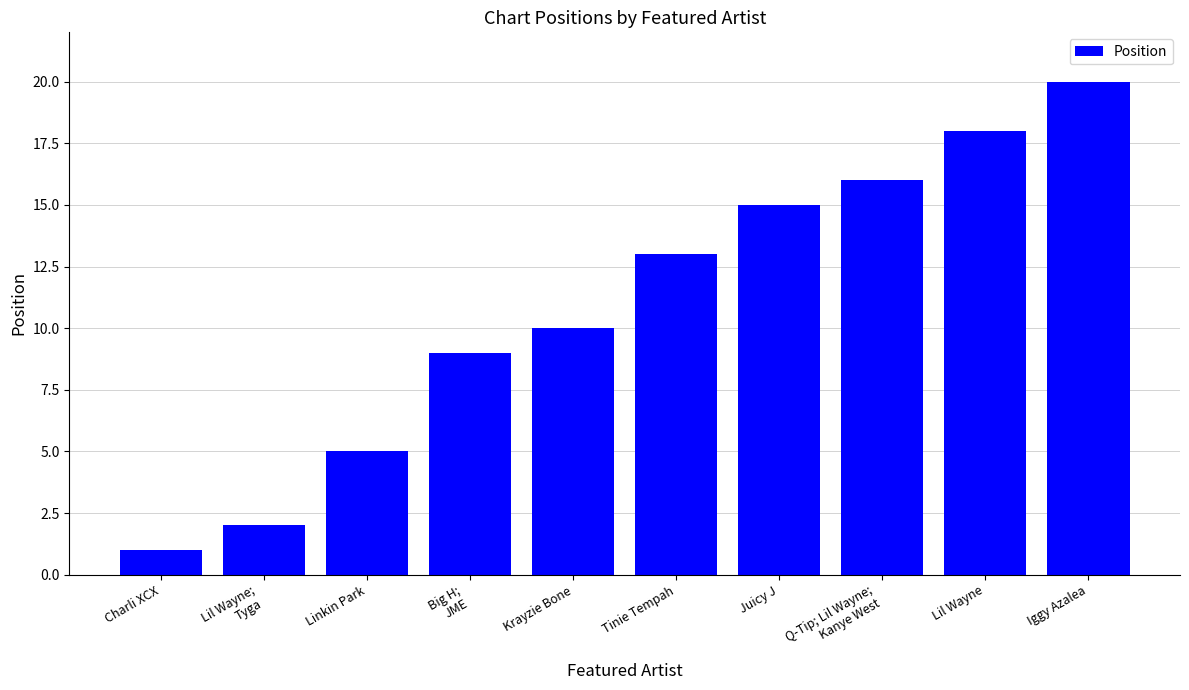

Read the value at Iggy Azalea.

20